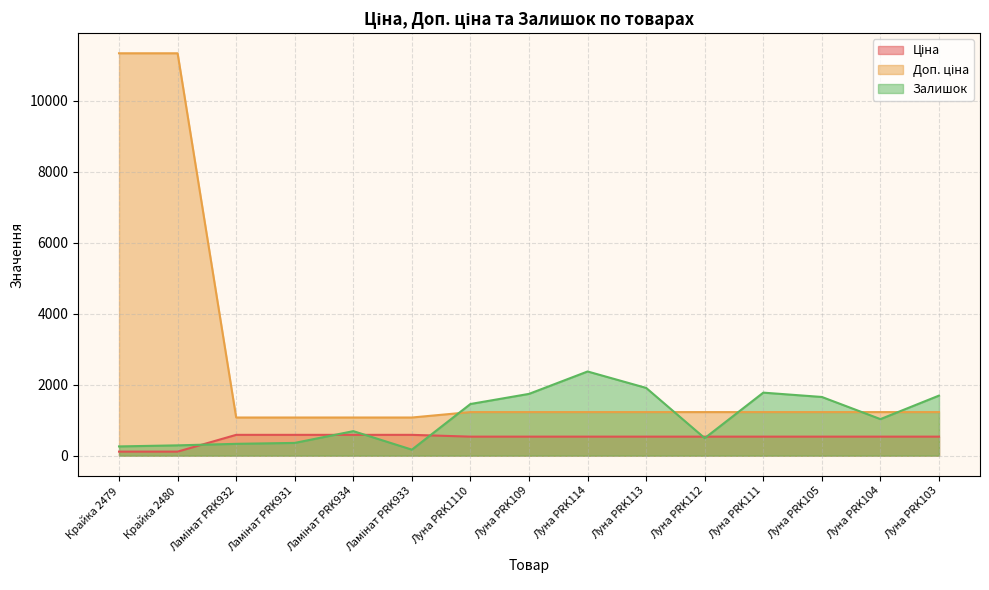

What is the label of the 9th point from the left?

Луна PRK114